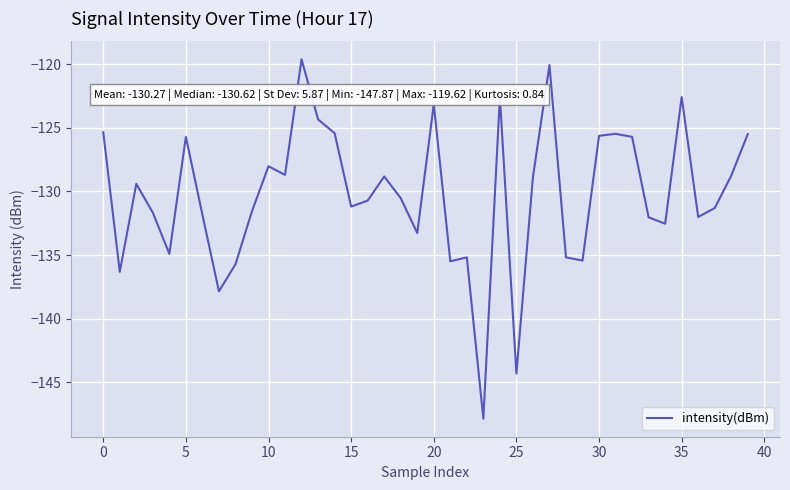

Count the number of values greater than -130.

19